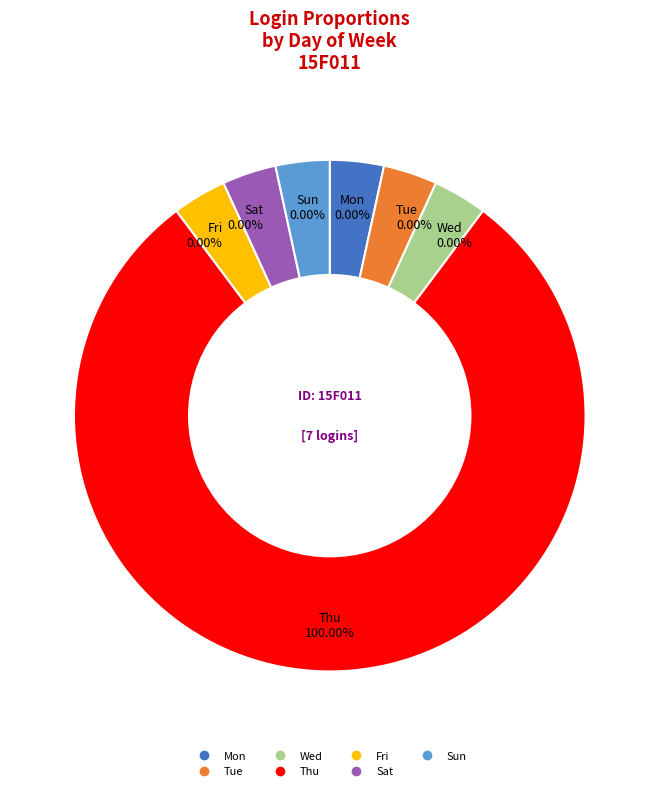

What percentage is NOT represented by Sun?

100.0%